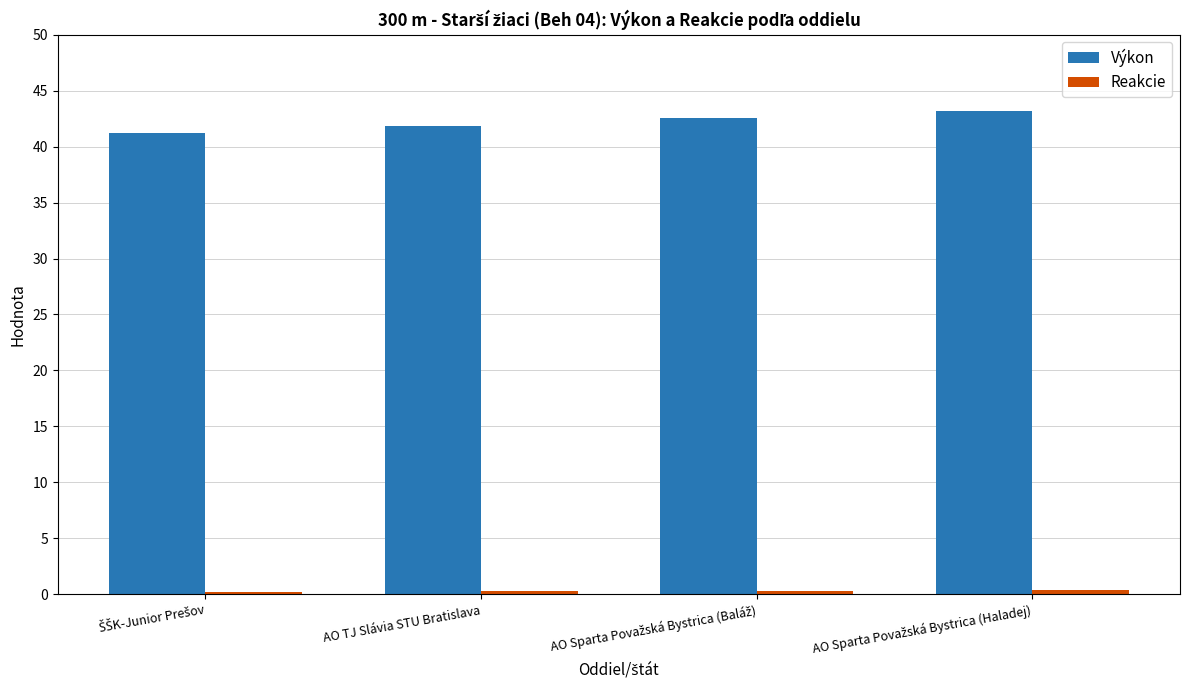

At how many categories does at least one series exceed 16?

4